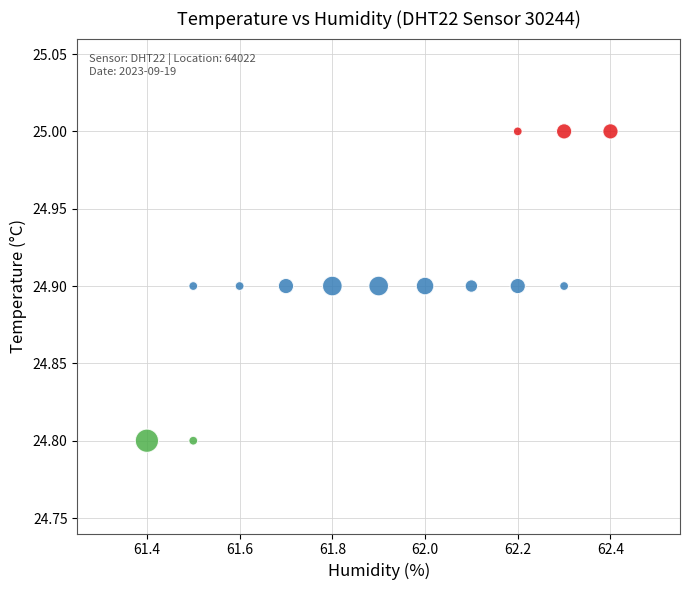

What is the range of X values (max minus min)?

1.0